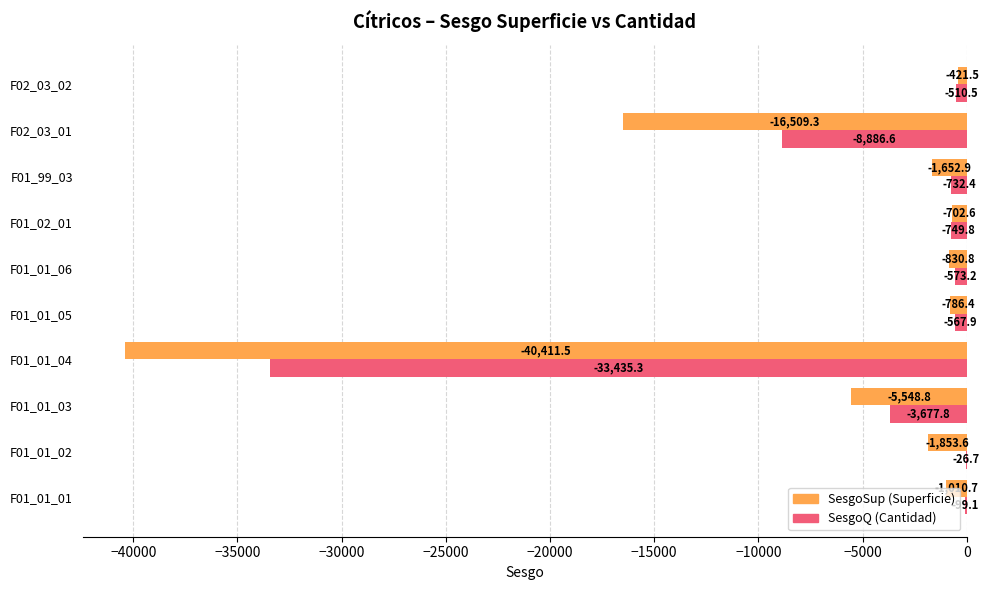

The value of SesgoQ (Cantidad) at F01_01_01 is -99.1. True or false?

True